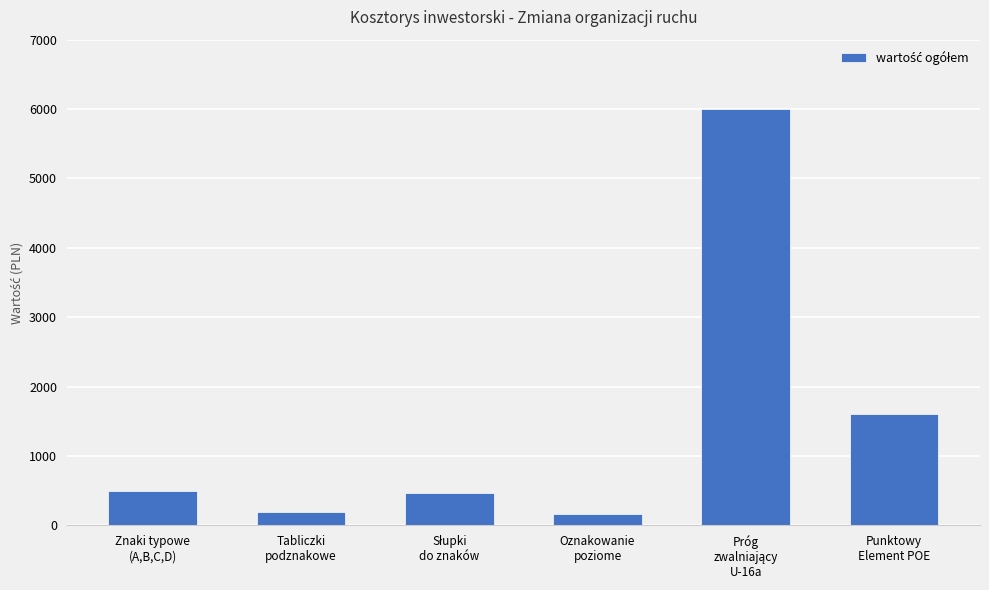

How many series are shown in this chart?

1